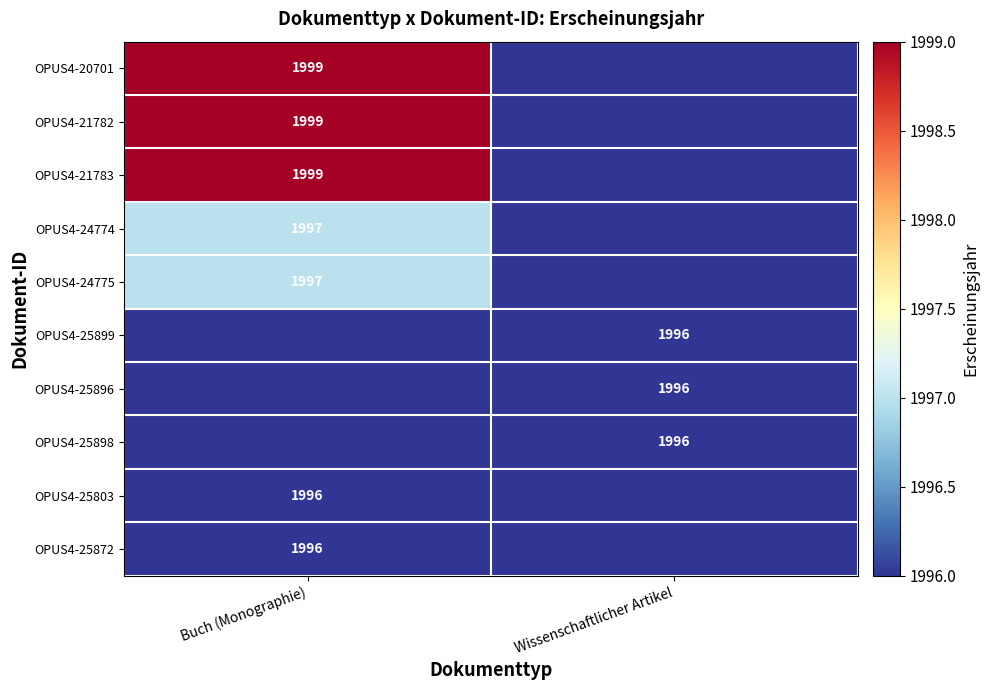

How many distinct data groups are displayed?

10